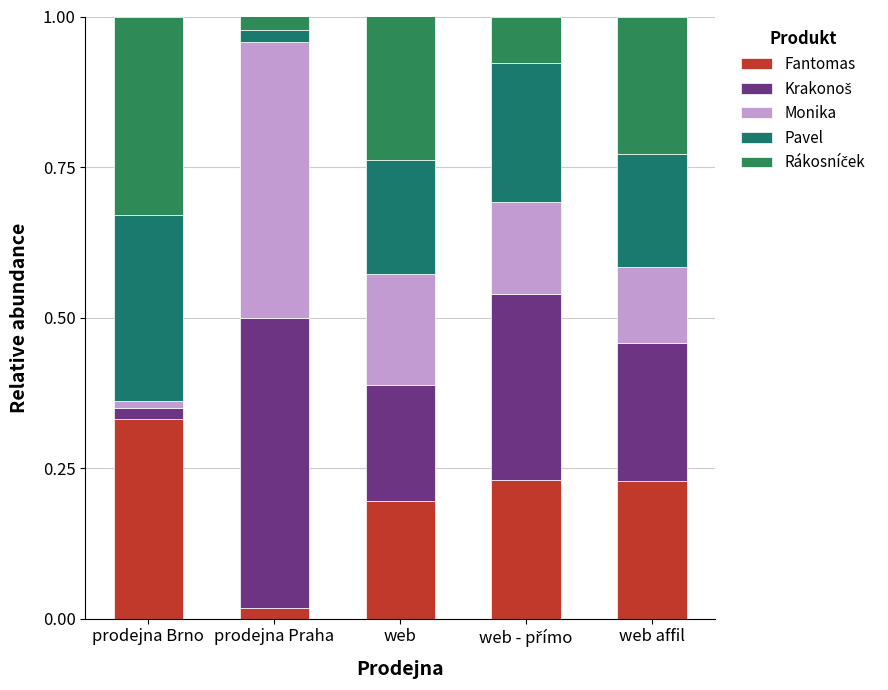

Are the bars grouped side by side (vs. stacked)?

No